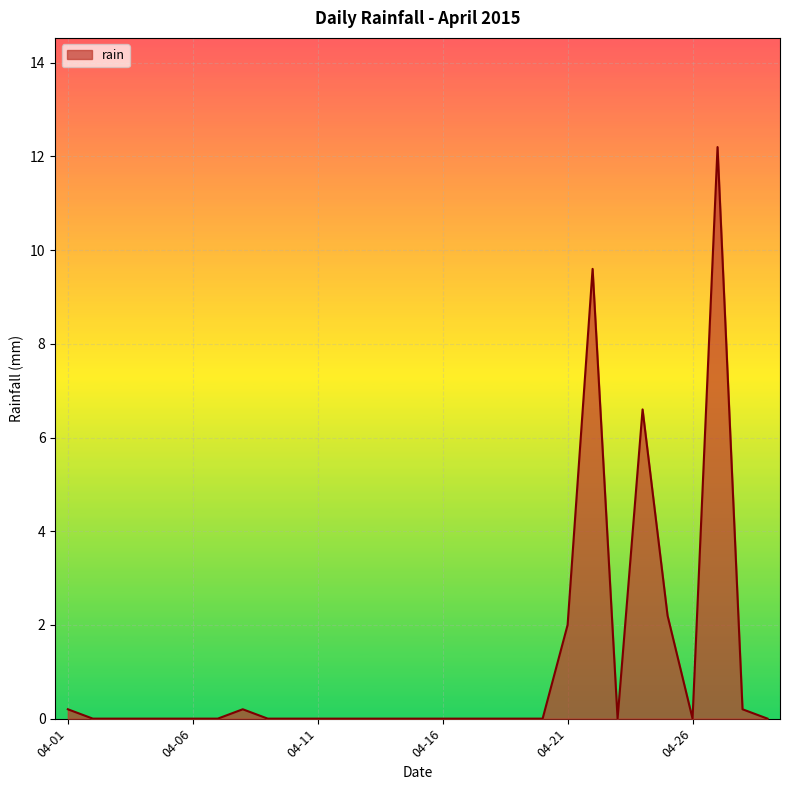

What is the greatest value displayed?

12.2